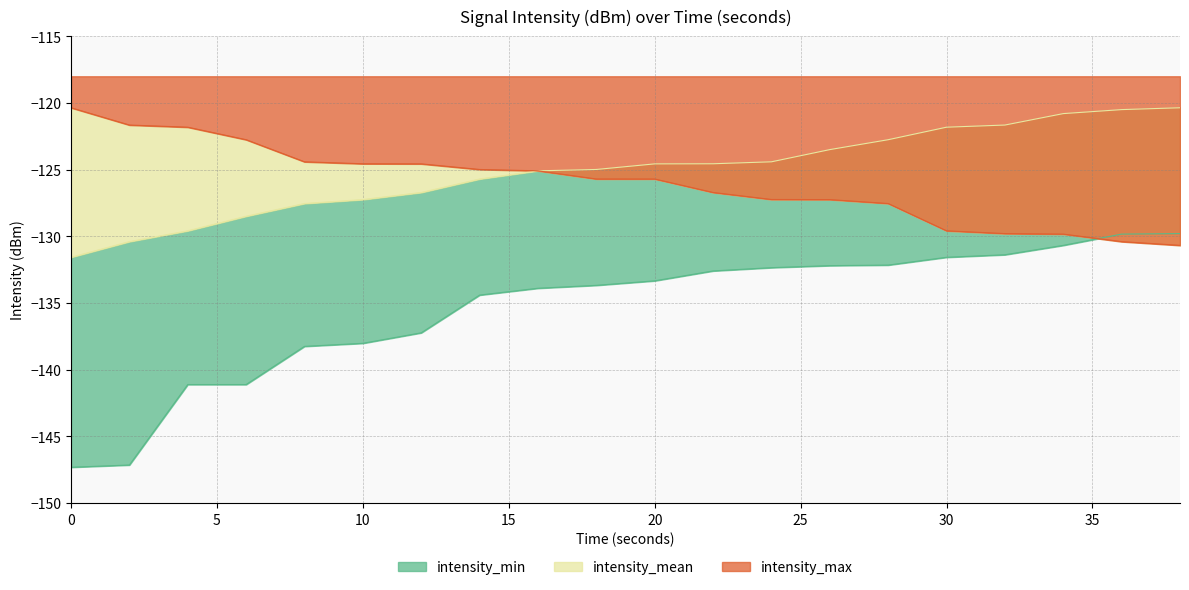

Is the value of intensity_mean at 38 greater than the value of intensity_min at 10?

Yes